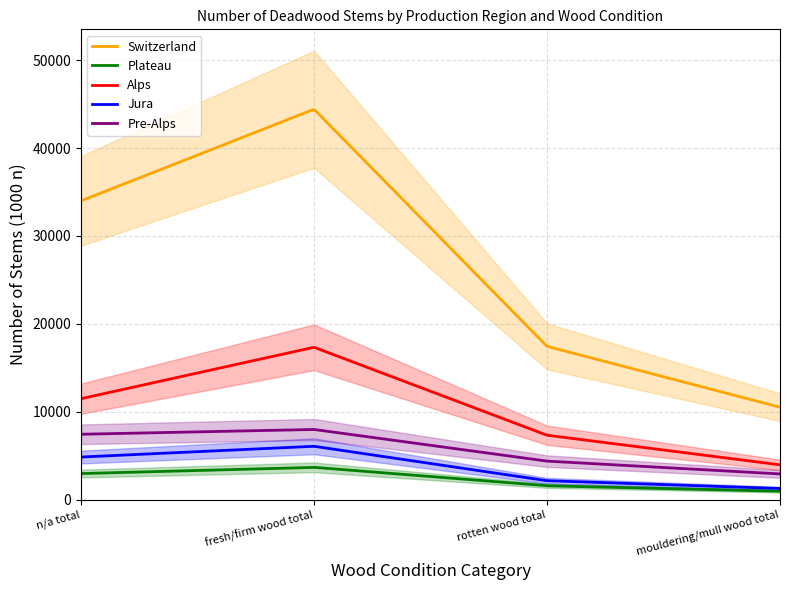

True or false: Jura and Plateau intersect in this chart.

False